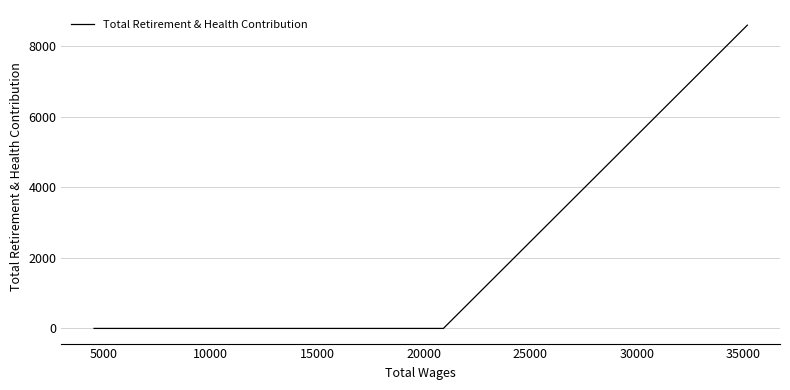

Count the number of values greater than 0.

1